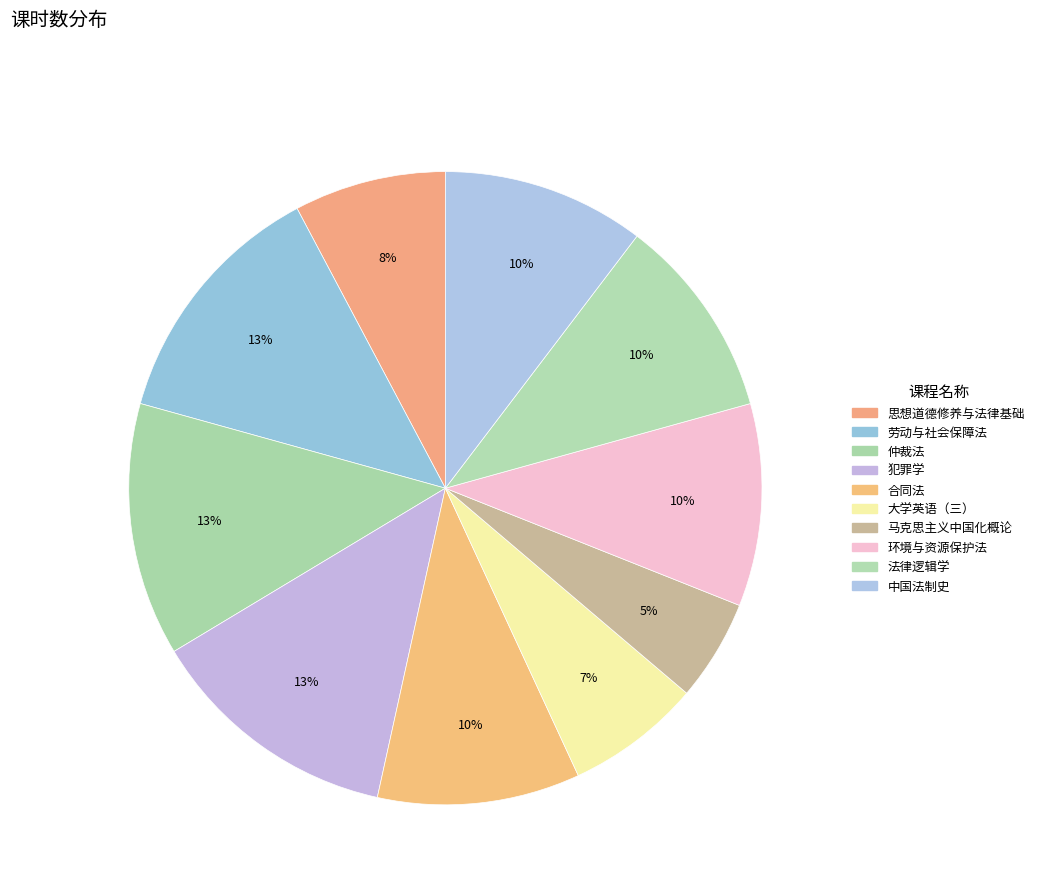

What percentage do 法律逻辑学 and 中国法制史 together represent?

20.7%